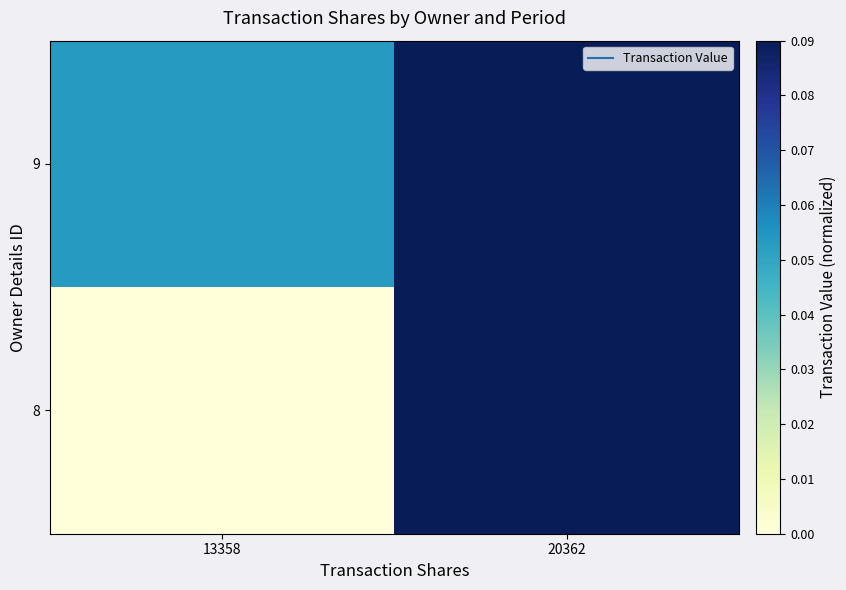

What is the difference between the highest and lowest values at 13358?

0.1